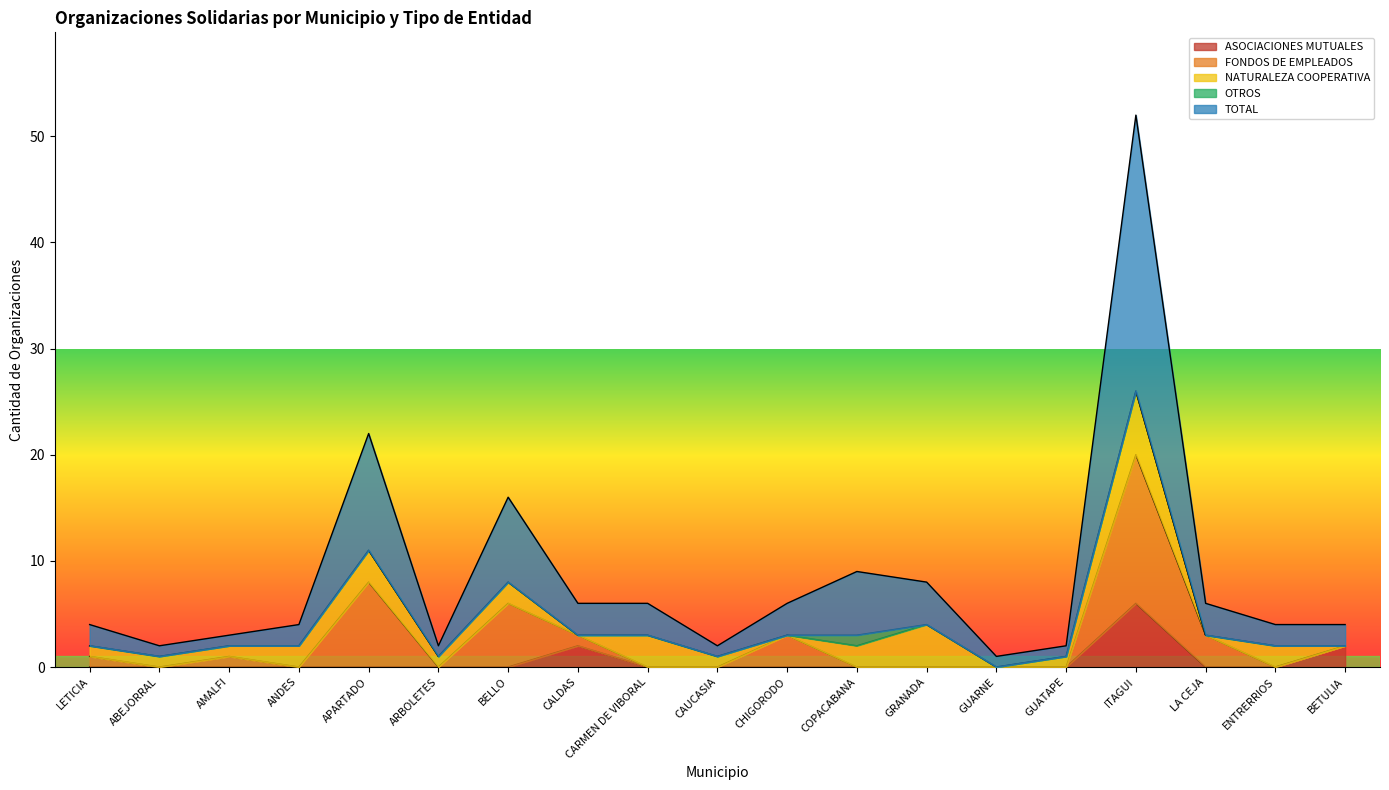

At which category does FONDOS DE EMPLEADOS reach its first local valley?

ABEJORRAL